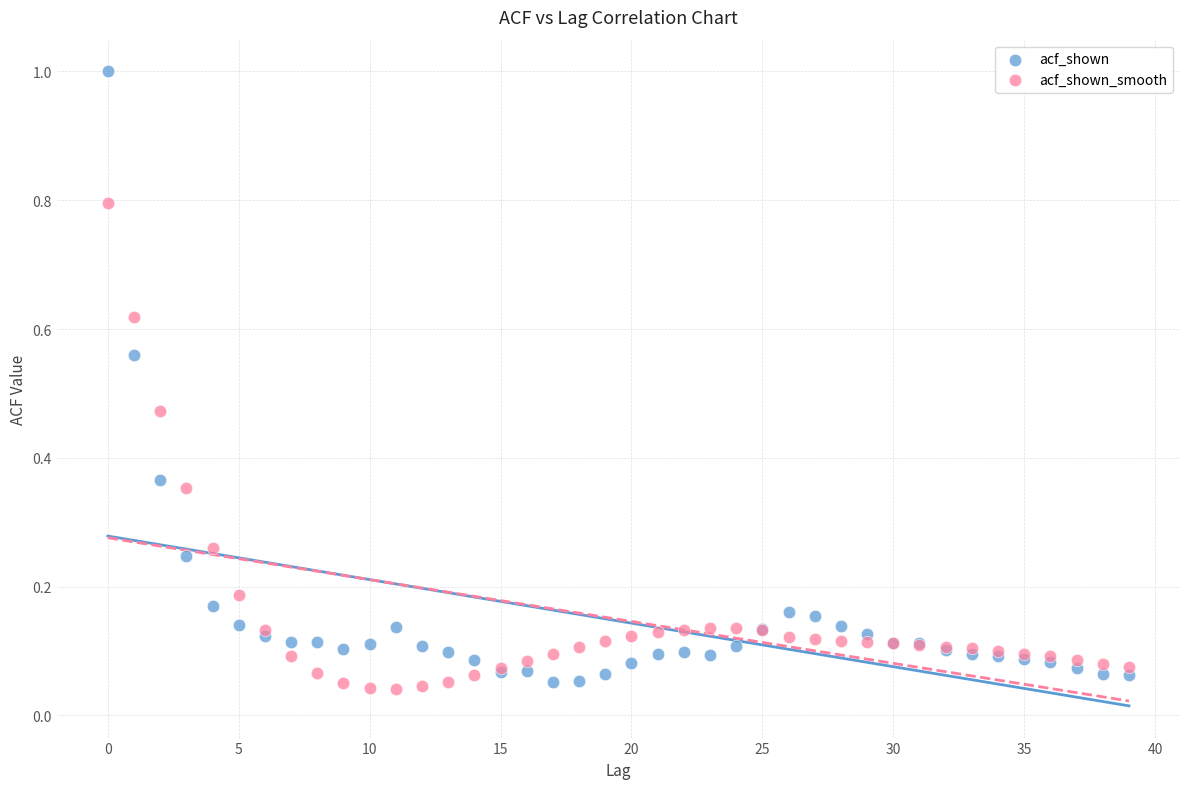

Which series has the widest spread of Y values?

acf_shown